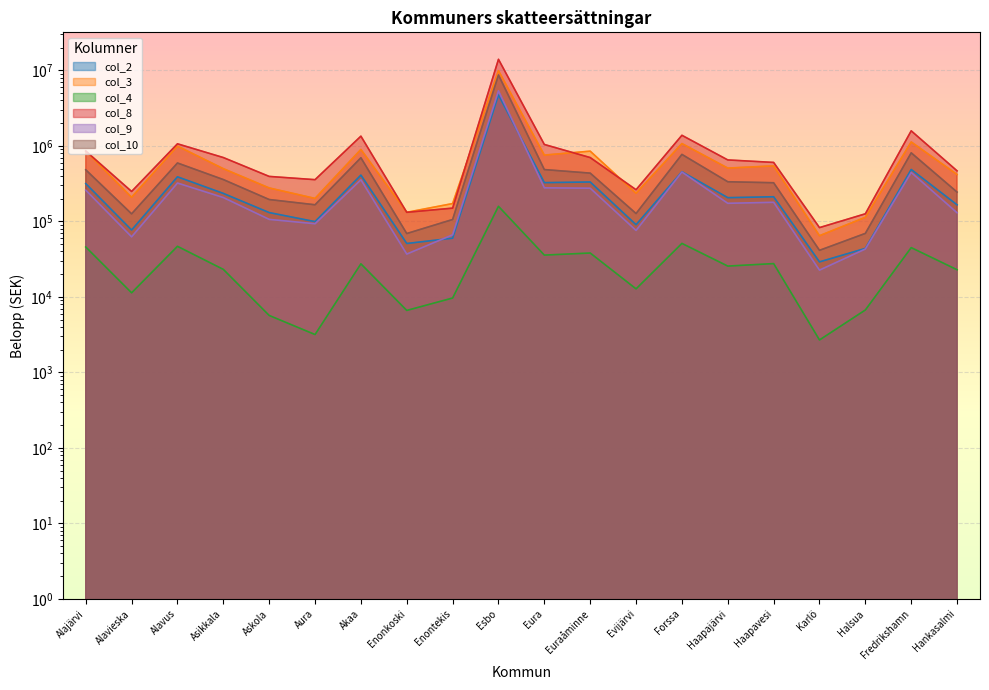

Which series has the largest total across all categories?

col_8